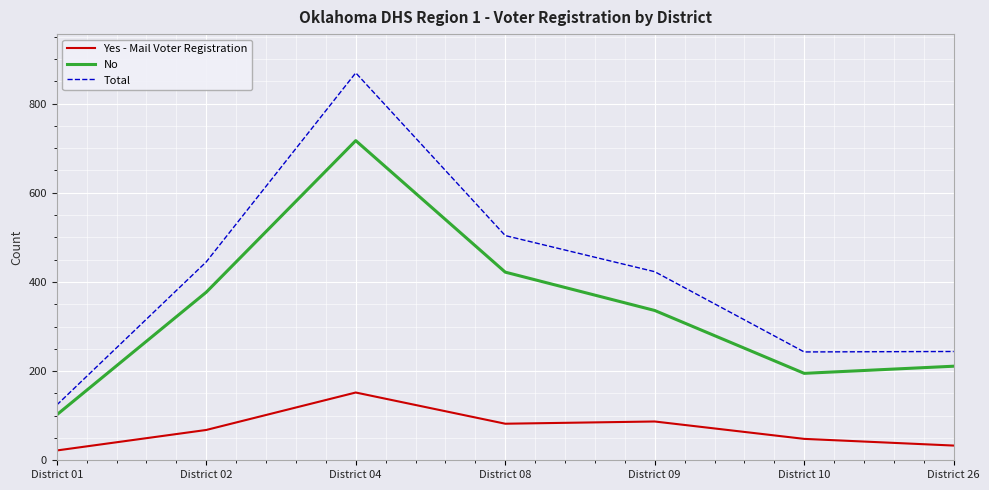

What is the difference between the No values at District 08 and District 26?

211